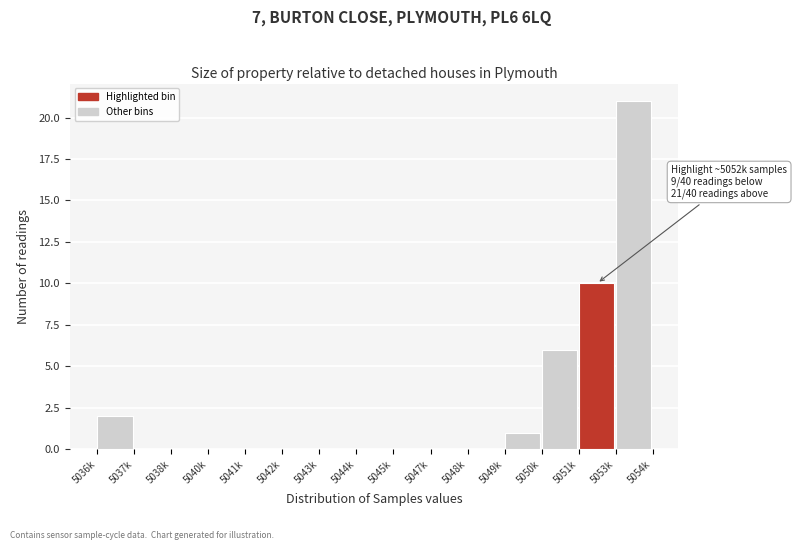

Reading right to left, extract all data points from this chart.

5053k=21	5051k=10	5050k=6	5049k=1	5048k=0	5047k=0	5045k=0	5044k=0	5043k=0	5042k=0	5041k=0	5040k=0	5038k=0	5037k=0	5036k=2